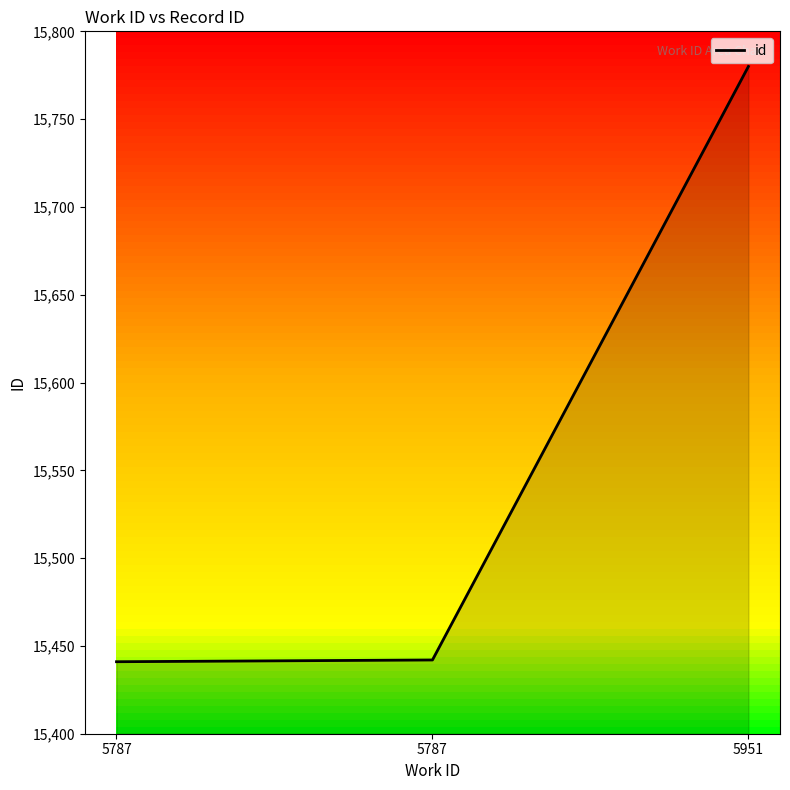

Reading right to left, list all the values displayed in this chart.

5951=15780	5787=15442	5787=15441